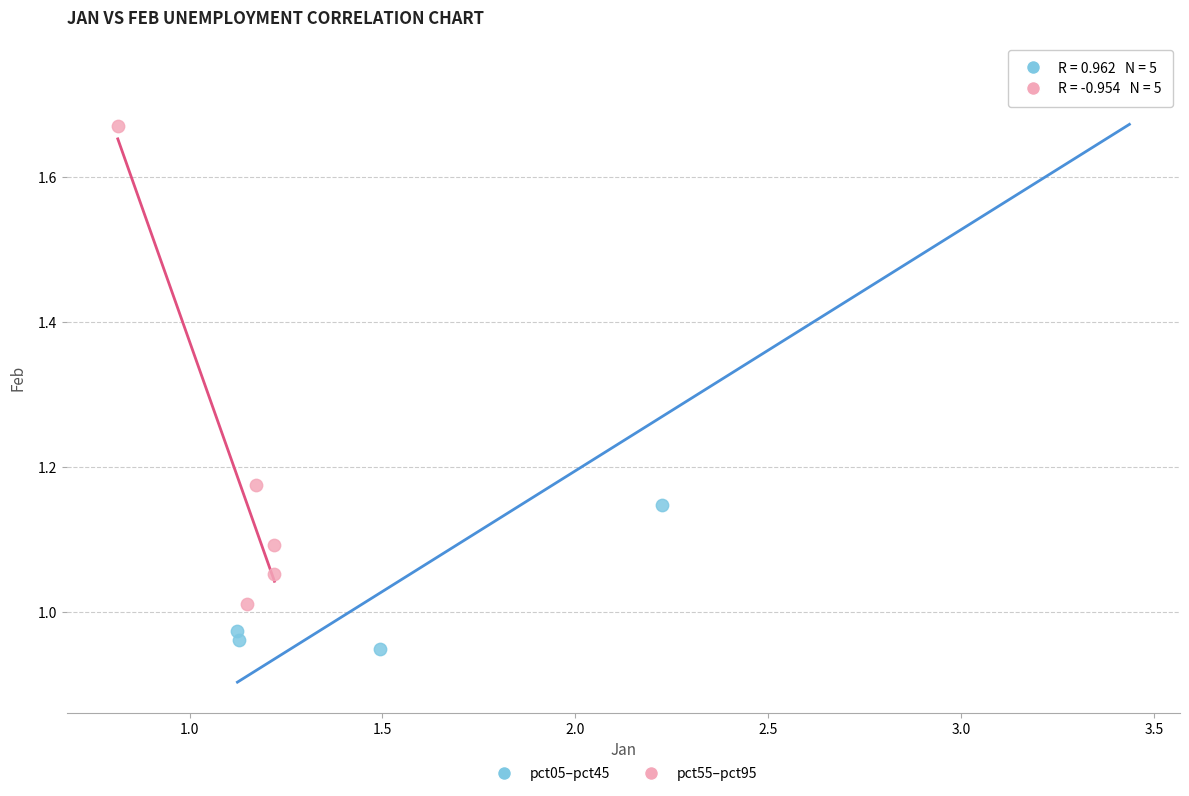

Which series contains the lowest Y value?

pct05–pct45